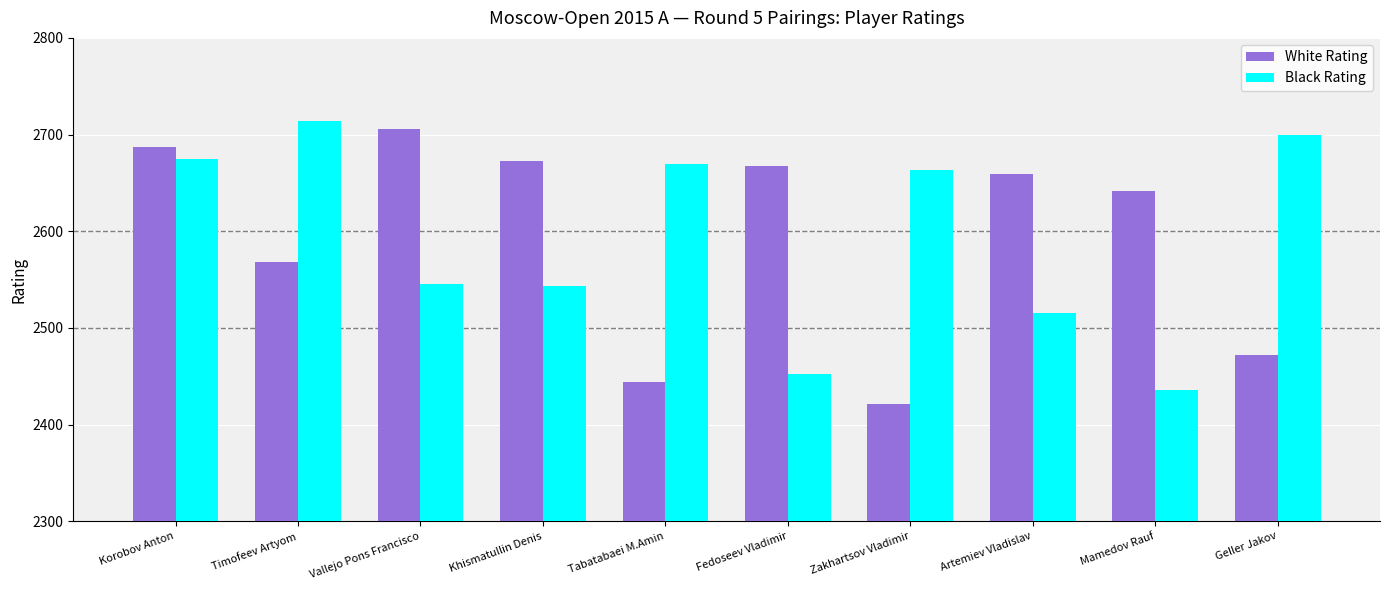

Read the Black Rating value at Mamedov Rauf, to the nearest 5.

2435